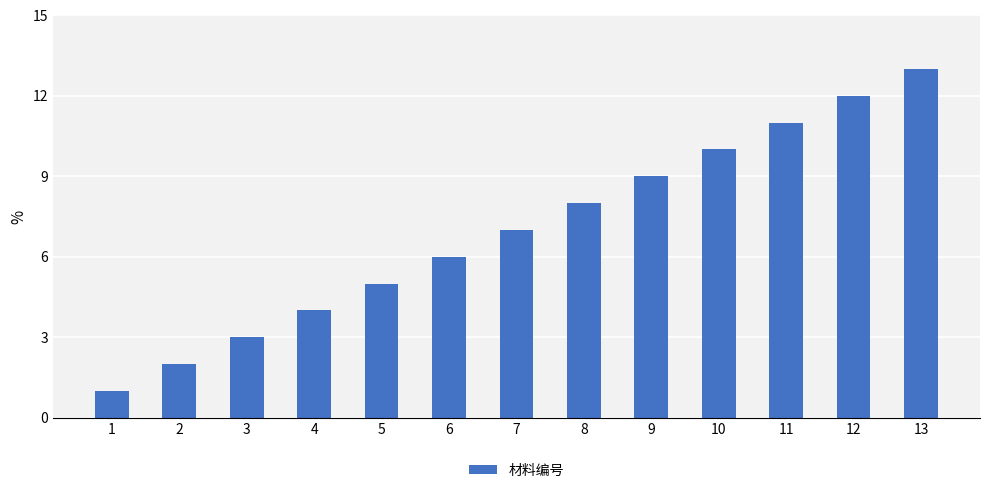

What is the difference between the values at 11 and 4?

7